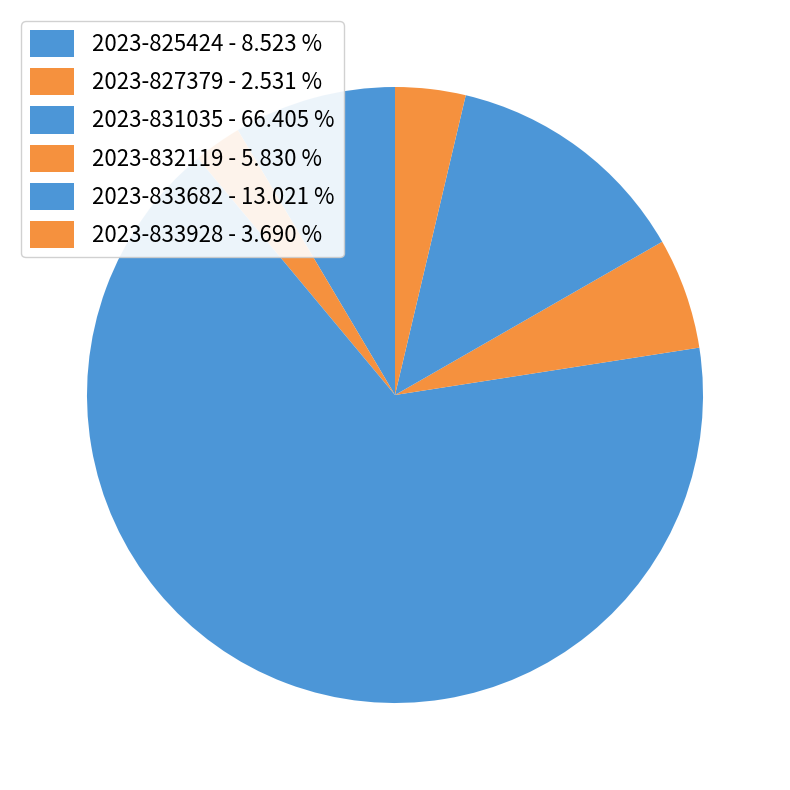

To the nearest percent, what portion does 2023-833928 represent?

4%